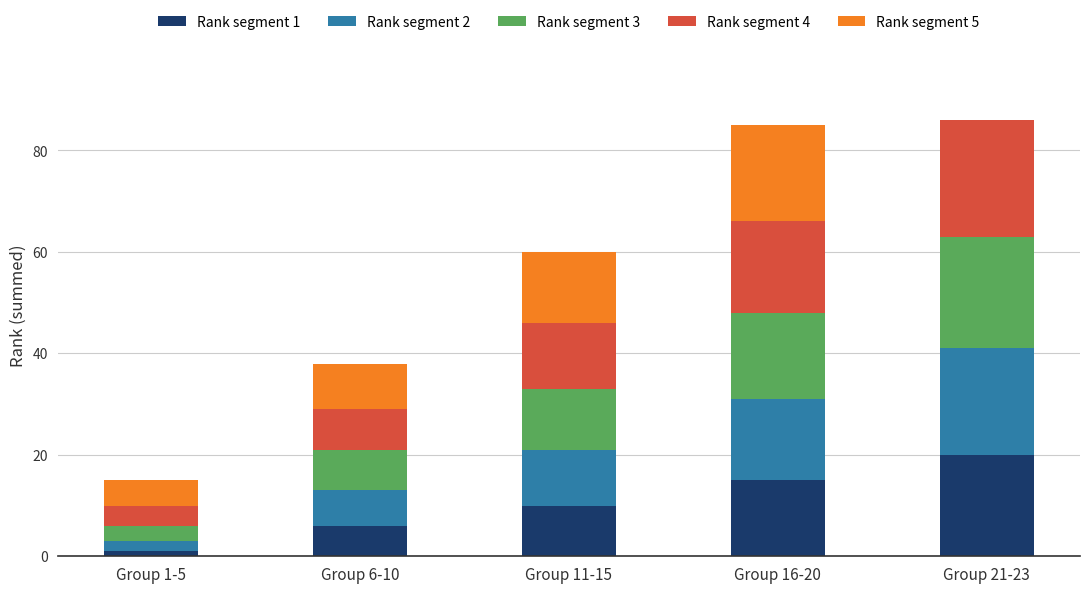

Is it true that Rank segment 1 equals 20 at Group 21-23?

True